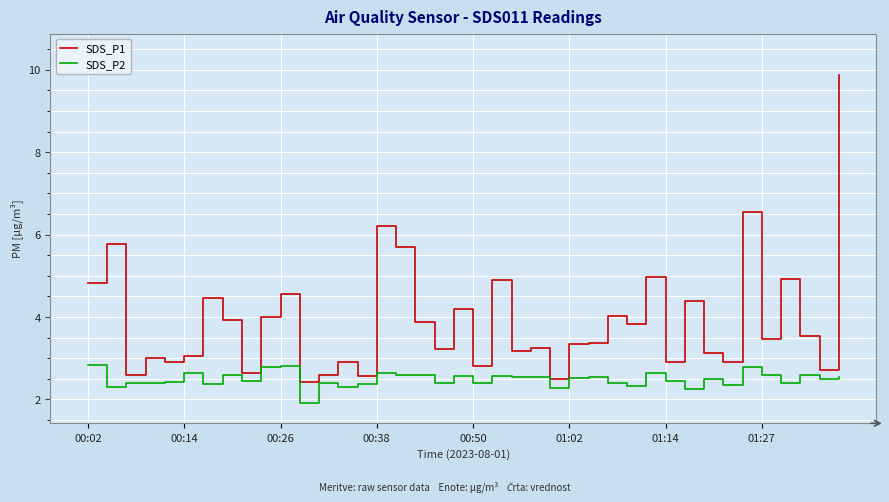

What is the maximum value for SDS_P2?

2.8